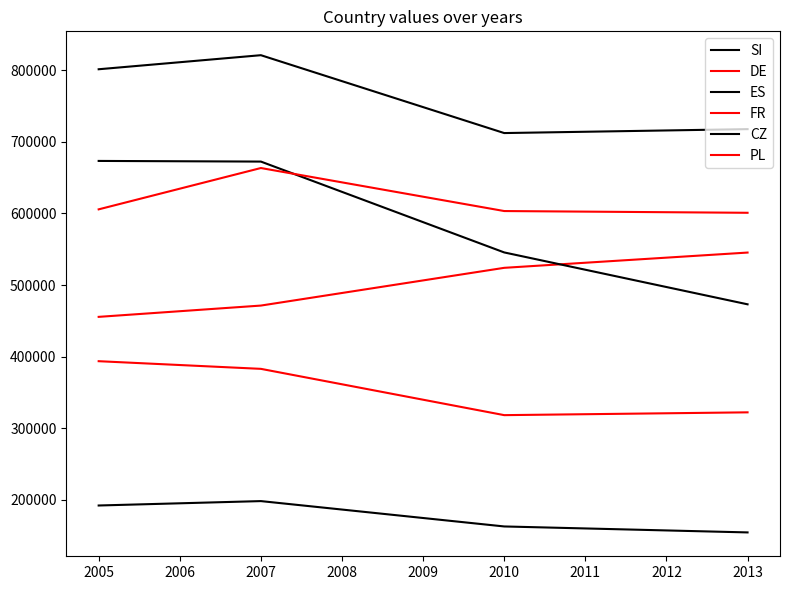

How many lines are shown in the chart?

6